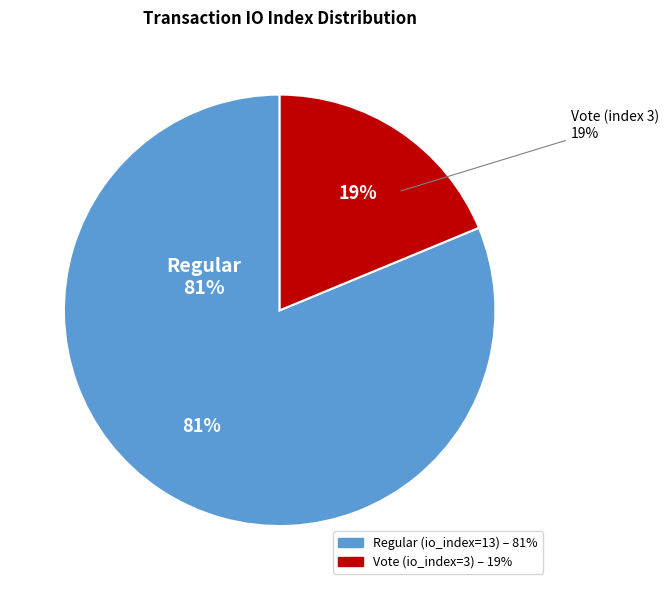

Count the number of slices in the pie.

2